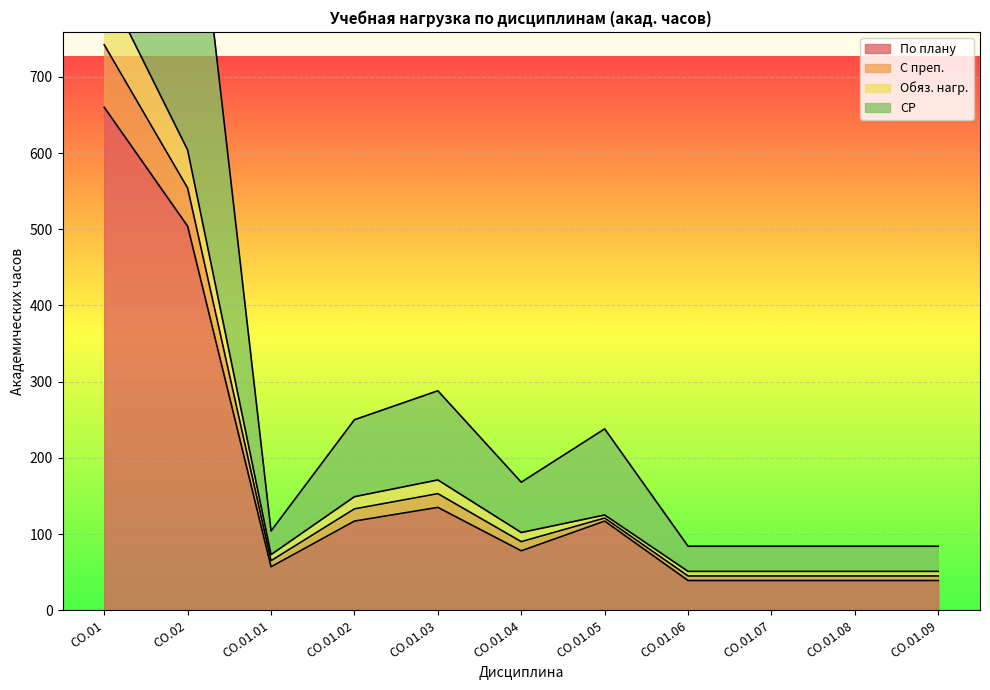

True or false: Обяз. нагр. has more than 1 points higher than both neighbors.

True